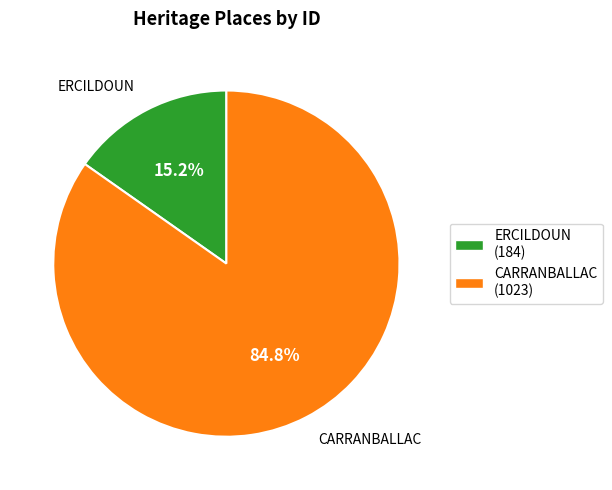

How many segments does this pie chart have?

2